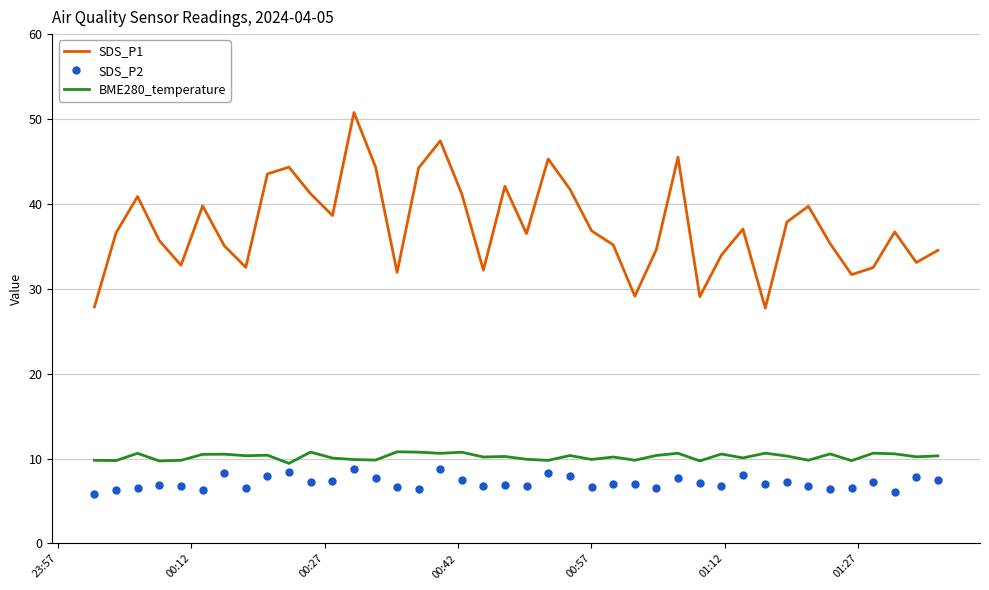

What is the lowest value of the BME280_temperature series?

9.4